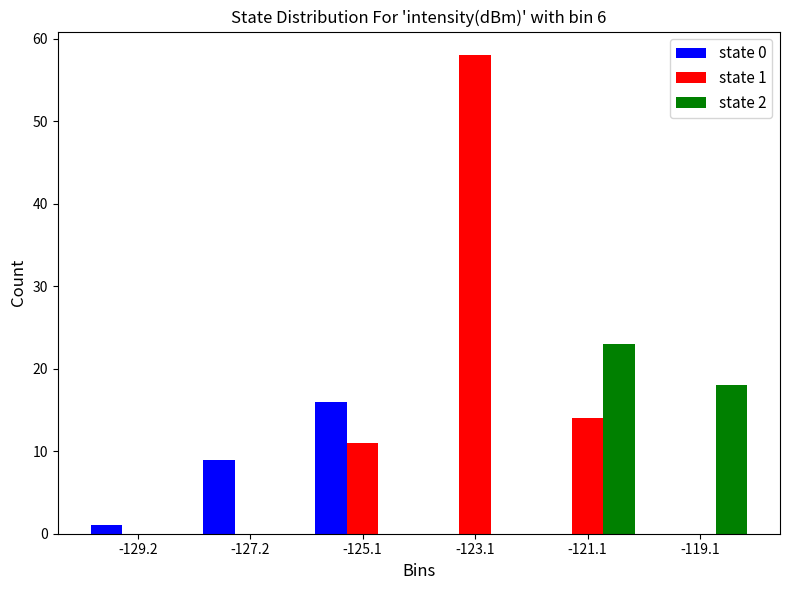

In the state 0 series, which range on the x-axis has the tallest bar?

-126 to -124